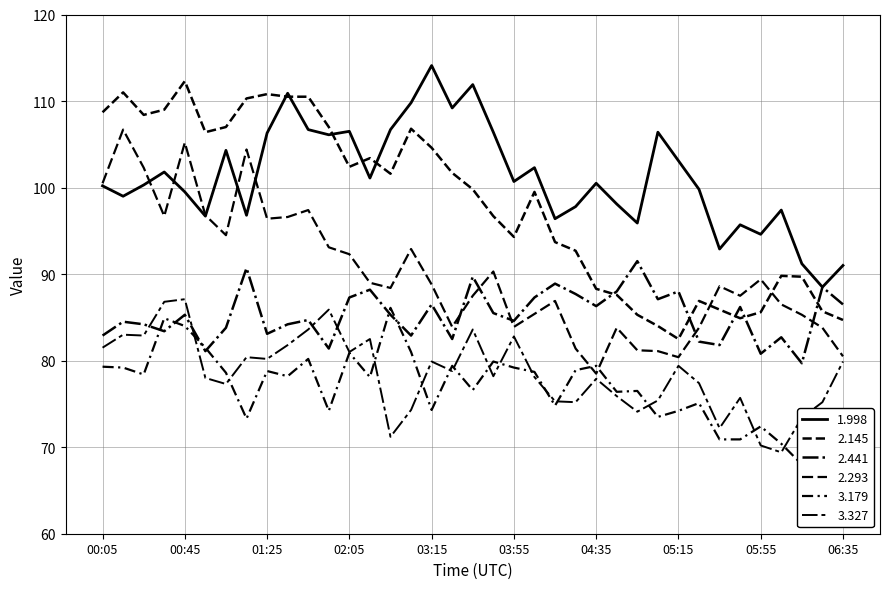

How many intersections are there between 3.179 and 3.327?

14